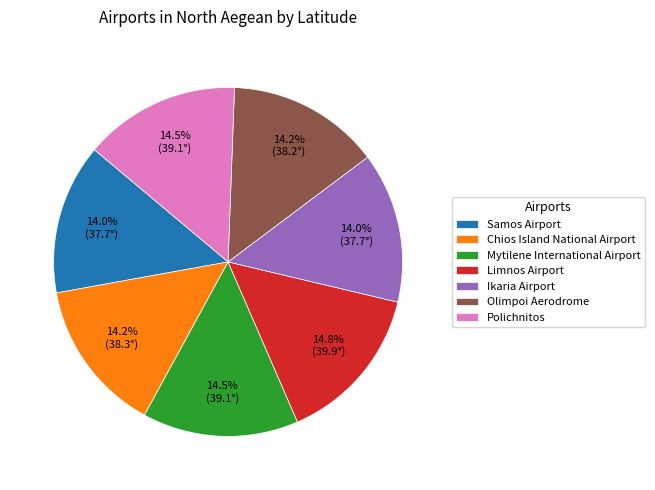

Approximately how many times larger is the value at Chios Island National Airport compared to Ikaria Airport?

1.0